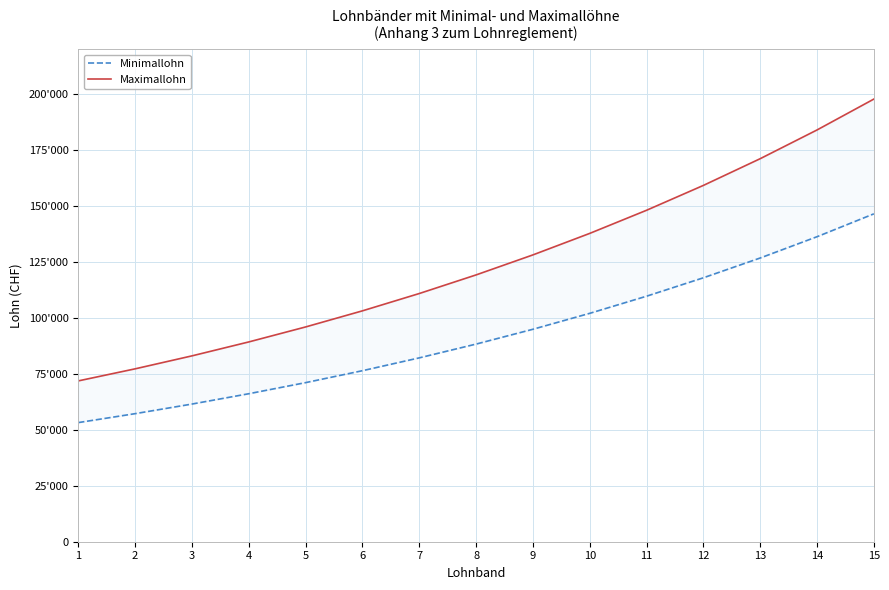

Is this an area chart (filled region under the line)?

No